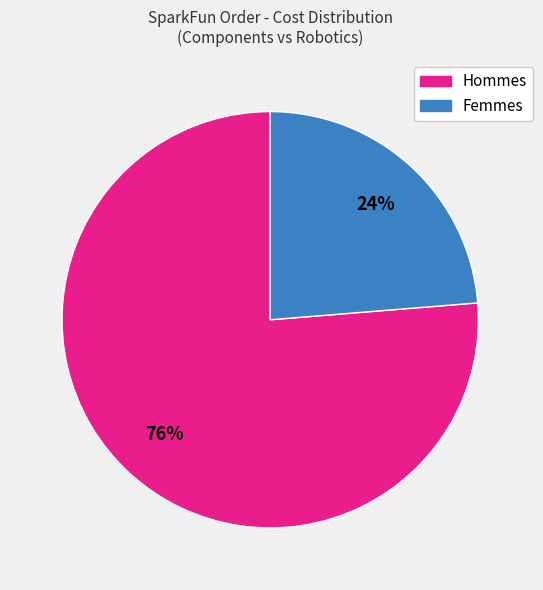

Does any single category account for the majority?

Yes